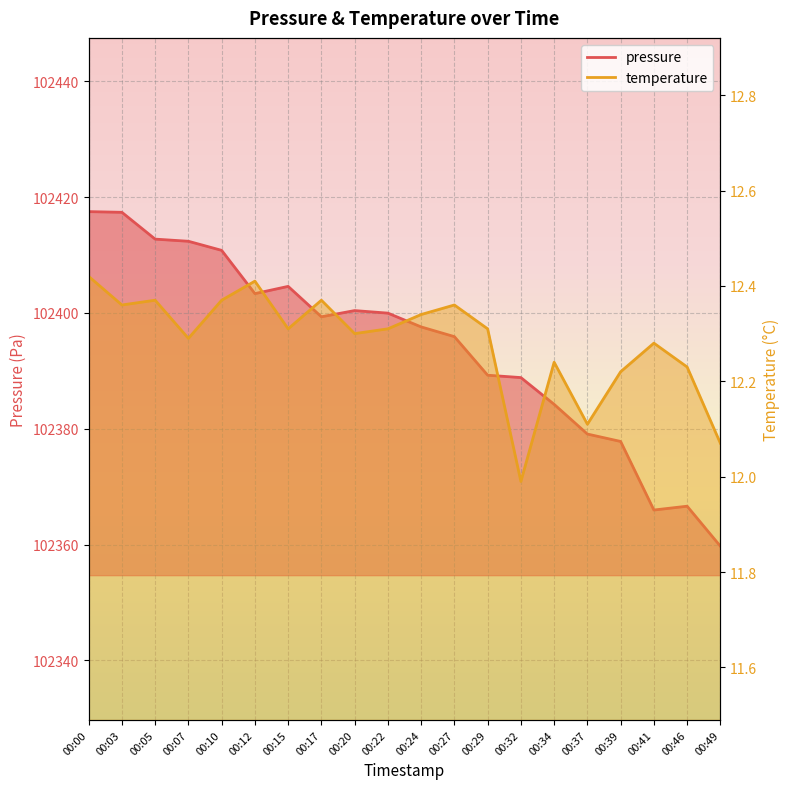

Between 00:24 and 00:00, which is larger?

00:00